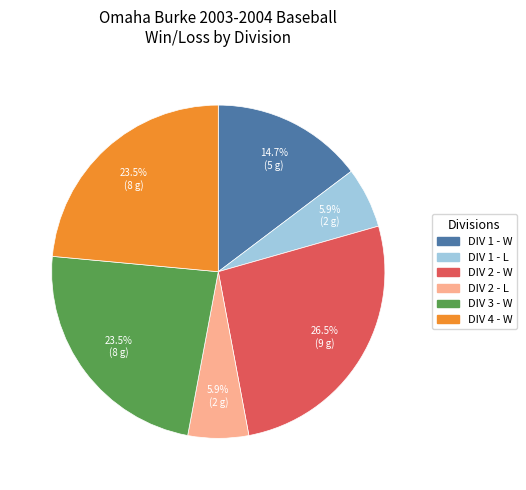

Is there any slice that represents more than half of the pie?

No